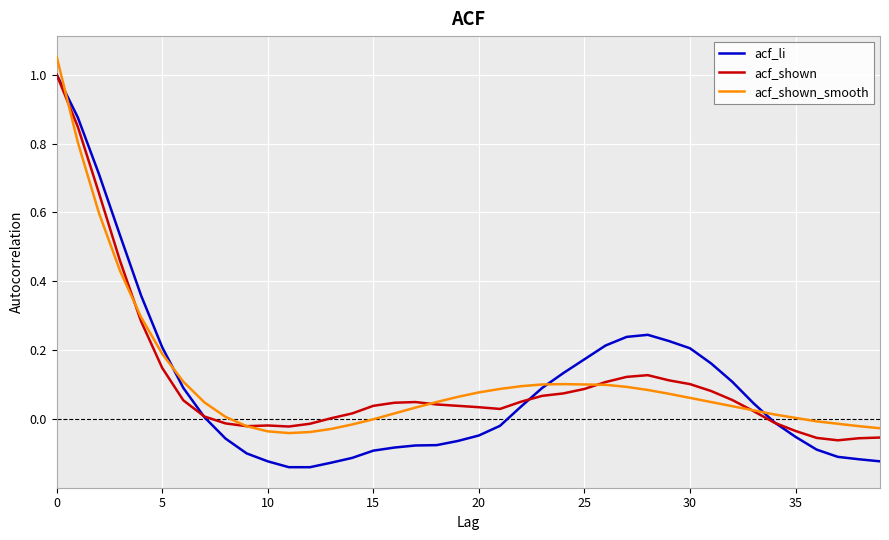

Which series has the widest spread of values?

acf_li